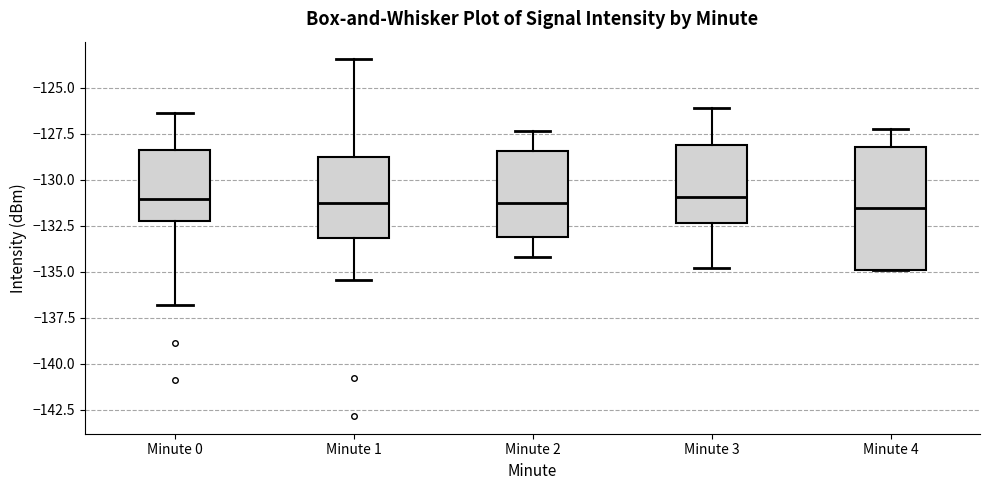

Which box is the tallest, from its lower edge to its upper edge?

Minute 4